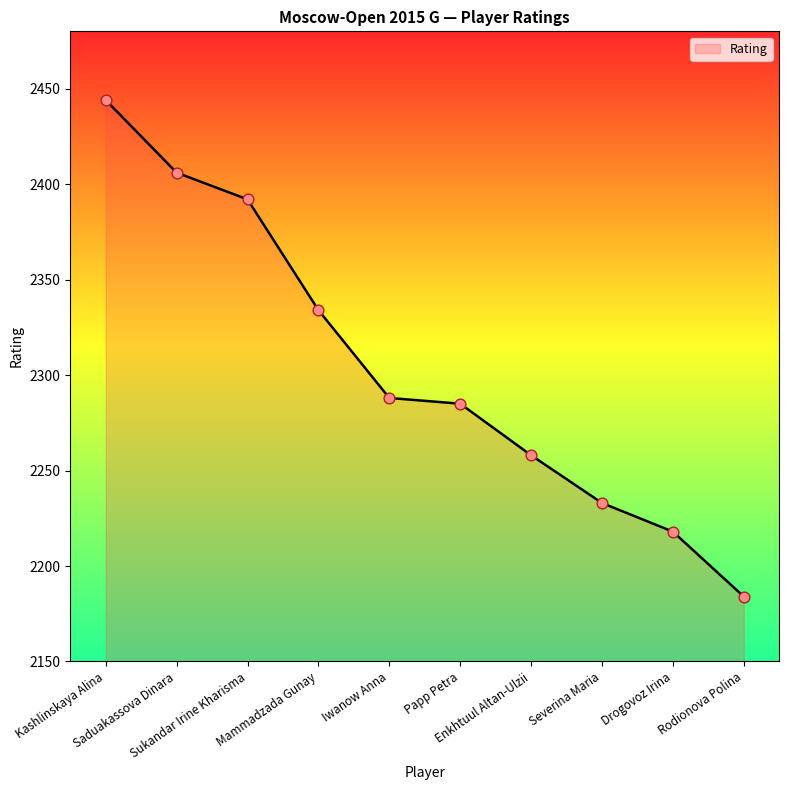

What is the change in value from Kashlinskaya Alina to Saduakassova Dinara?

-38